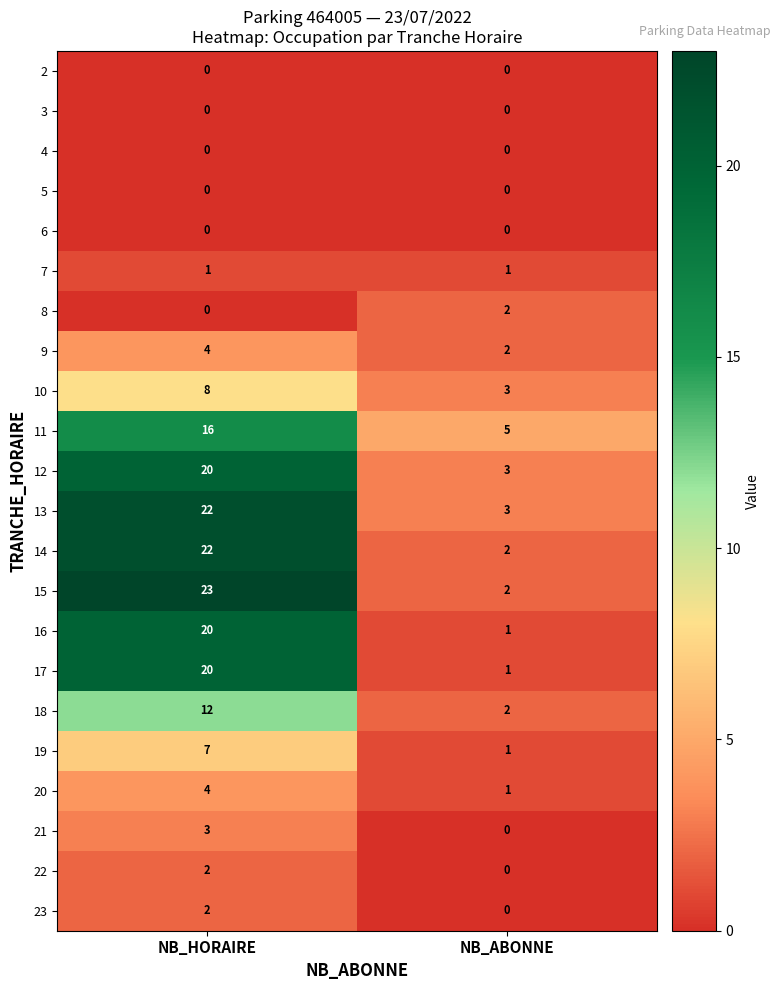

Which series changed the most between NB_HORAIRE and NB_ABONNE?

15